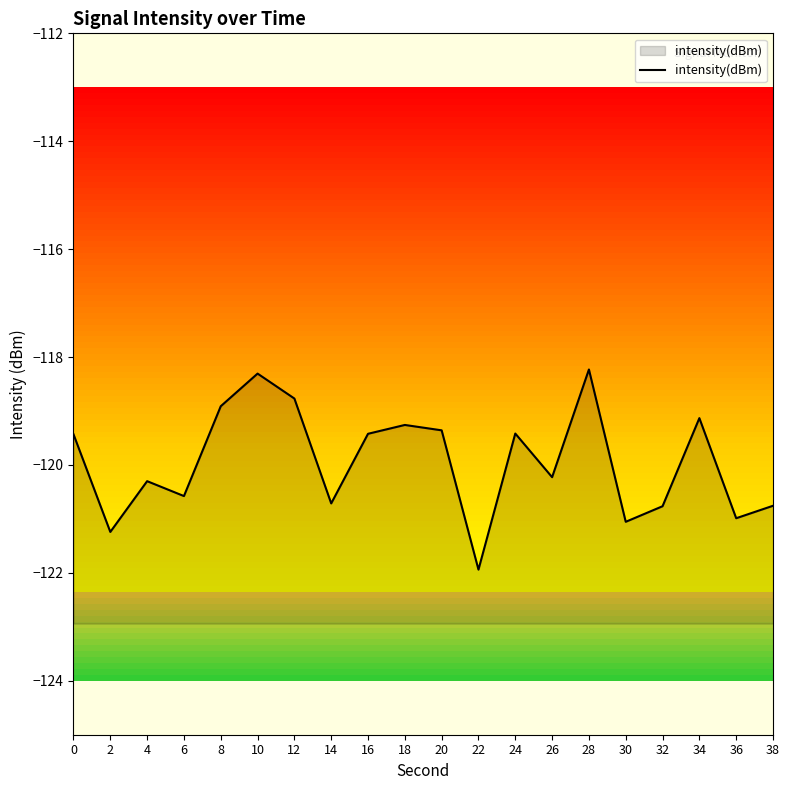

List the labels in order of value, largest first.

28, 10, 12, 8, 34, 18, 20, 24, 16, 0, 26, 4, 6, 14, 38, 32, 36, 30, 2, 22